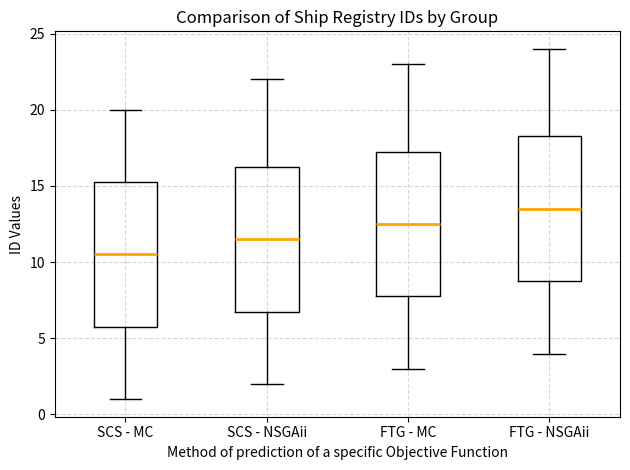

Which box has the highest median line?

FTG - NSGAii